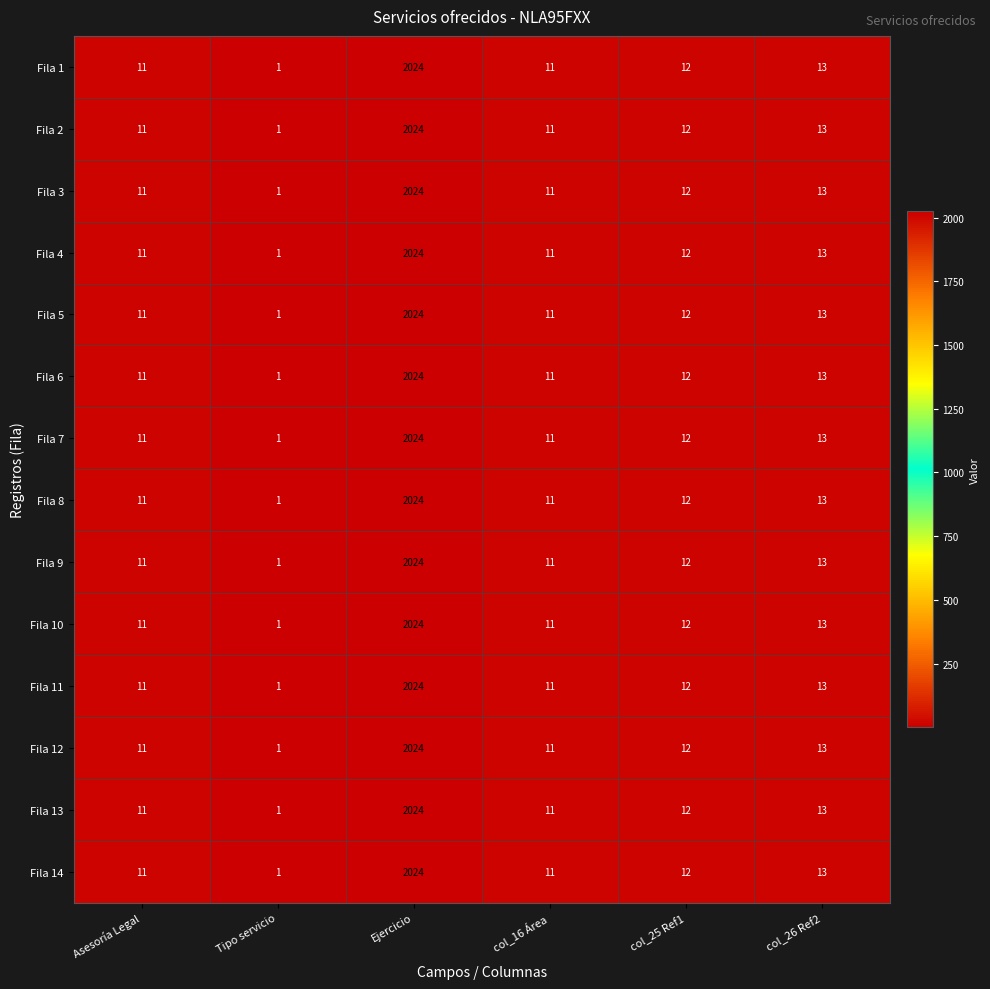

What is the maximum value for Fila 9?

2024